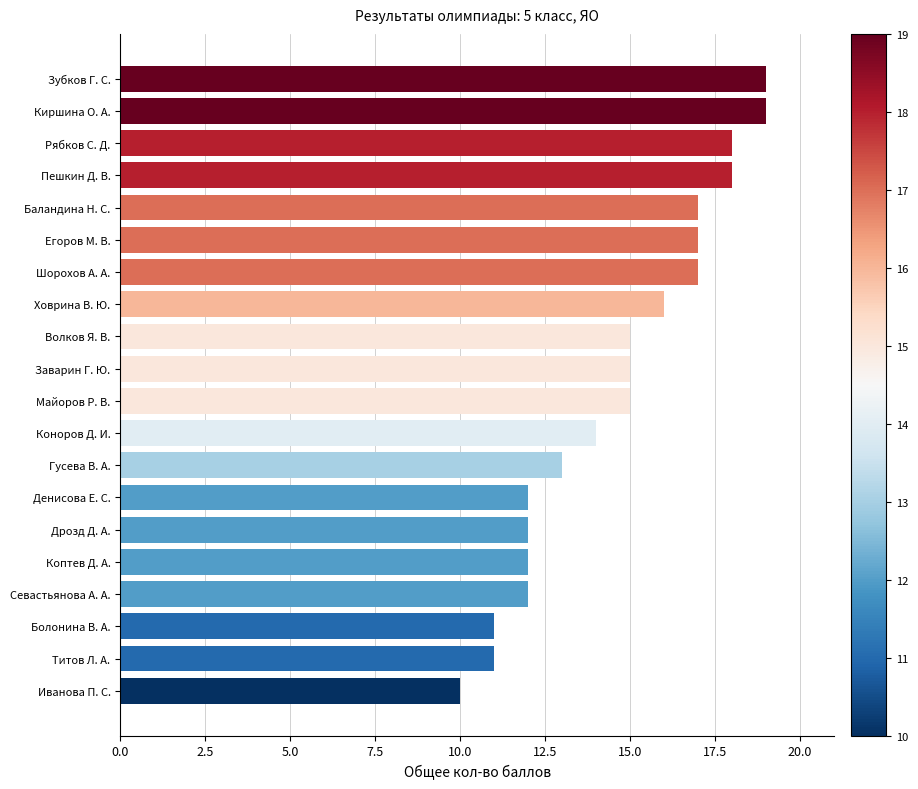

Reading bottom to top, what are all the values shown in this chart?

Иванова П. С.=10	Титов Л. А.=11	Болонина В. А.=11	Севастьянова А. А.=12	Коптев Д. А.=12	Дрозд Д. А.=12	Денисова Е. С.=12	Гусева В. А.=13	Коноров Д. И.=14	Майоров Р. В.=15	Заварин Г. Ю.=15	Волков Я. В.=15	Ховрина В. Ю.=16	Шорохов А. А.=17	Егоров М. В.=17	Баландина Н. С.=17	Пешкин Д. В.=18	Рябков С. Д.=18	Киршина О. А.=19	Зубков Г. С.=19